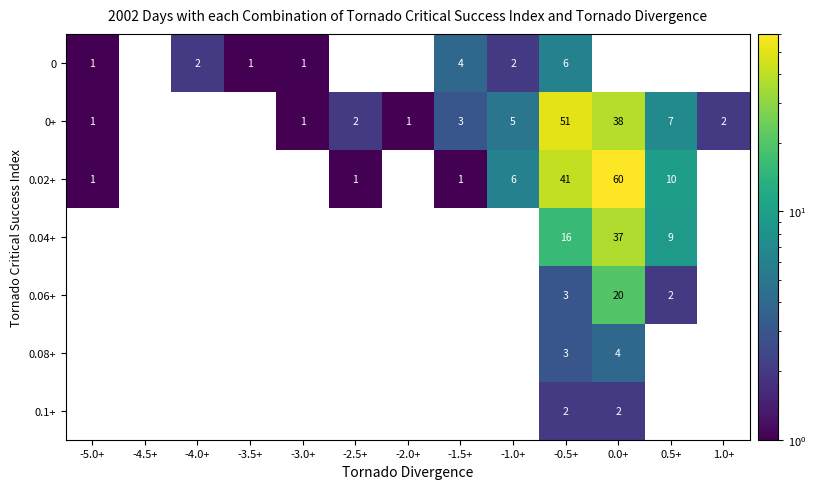

Count the number of data series in this chart.

7